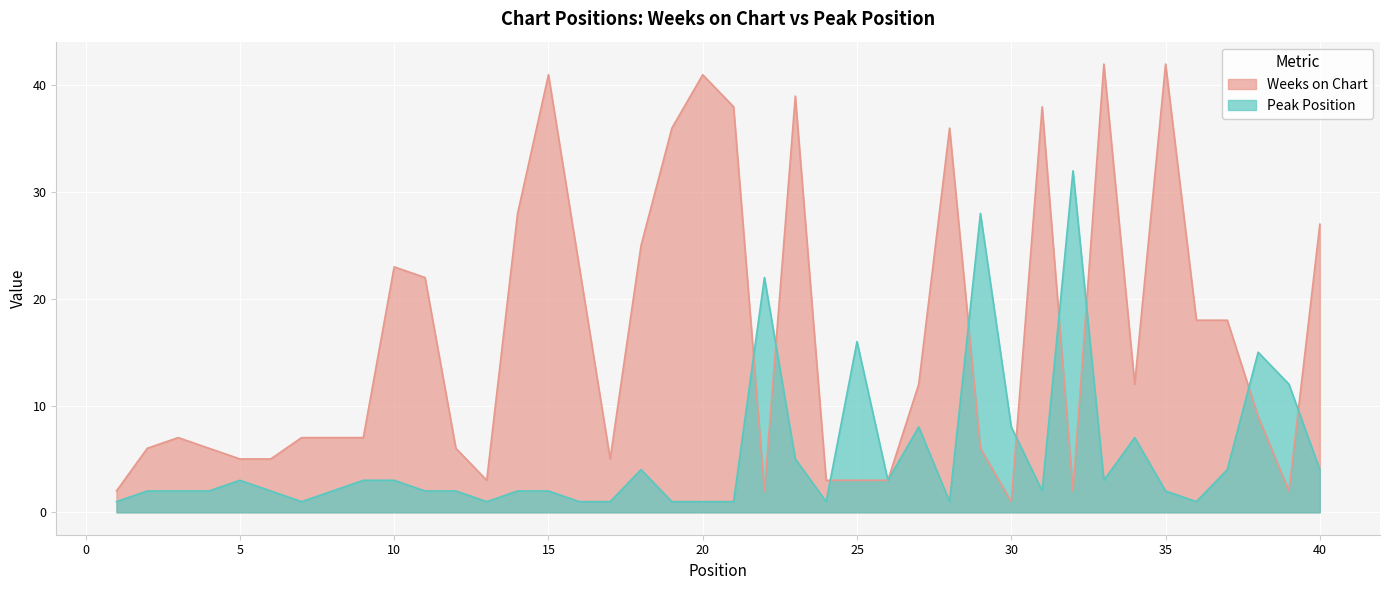

At how many categories does at least one series exceed 35?

9